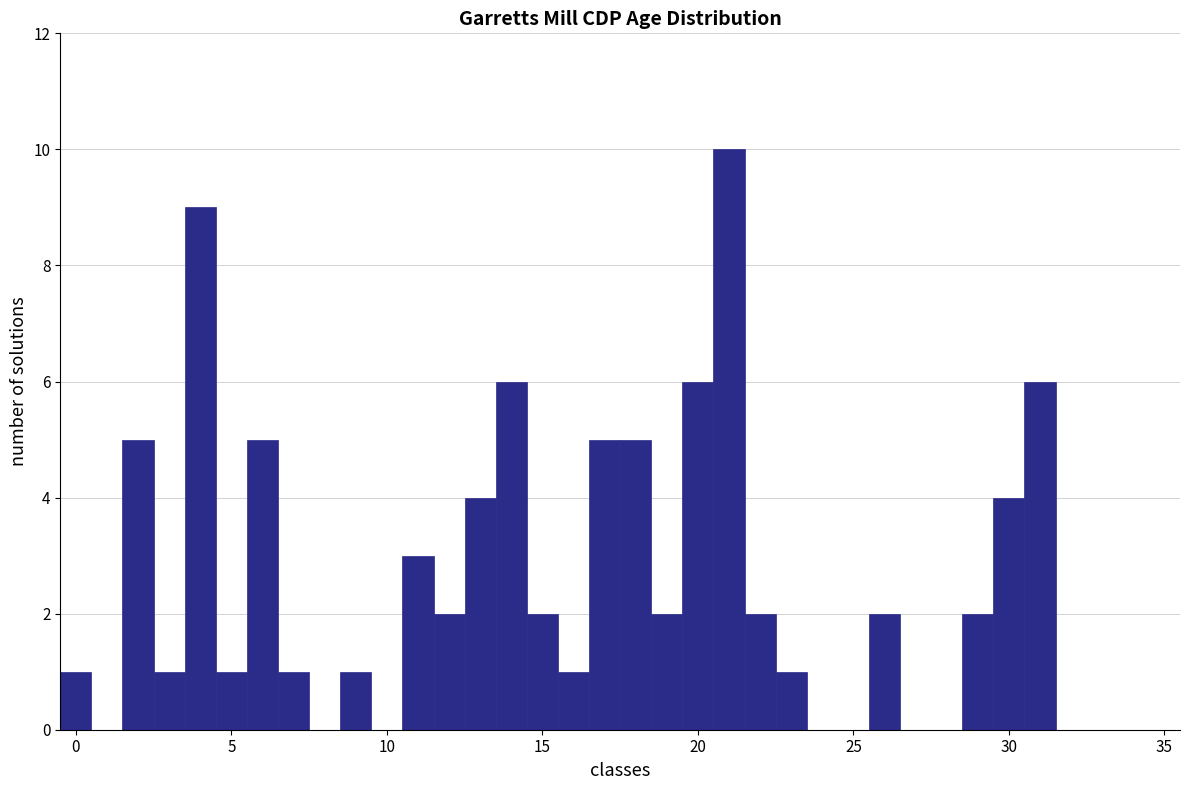

Read against the x-axis, roughly where is the centre of the tallest bar?

21.0